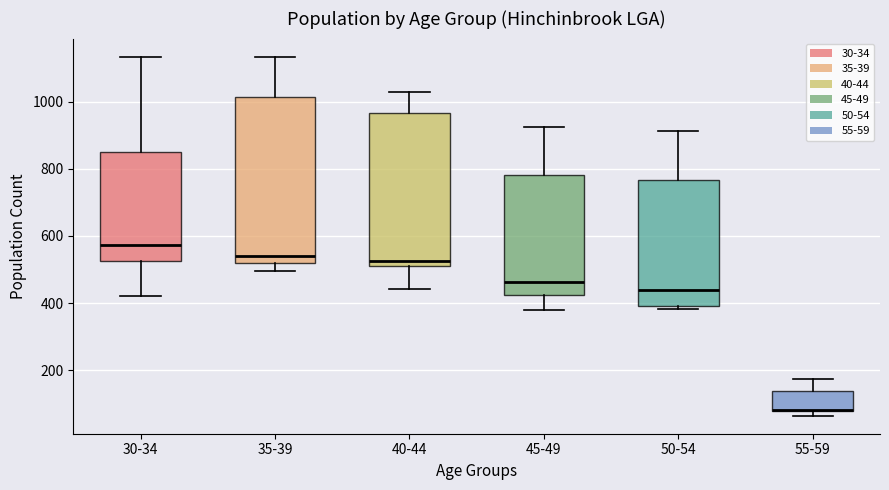

Reading left to right, transcribe this box plot: for each box, give where its median line is, the range the box spans, and where its two whiskers end, as read against the y-axis. The values are not printed on the chart, so give them approximately, as read against the axis.

30-34: median 580, box 520 to 860, whiskers 420 to 1140
35-39: median 540, box 520 to 1020, whiskers 500 to 1140
40-44: median 520 (just above the box's lower edge), box 520 to 960, whiskers 440 to 1020
45-49: median 460, box 420 to 780, whiskers 380 to 920
50-54: median 440, box 400 to 760, whiskers 380 to 920
55-59: median 80 (drawn on the box's lower edge), box 80 to 140, whiskers 60 to 180